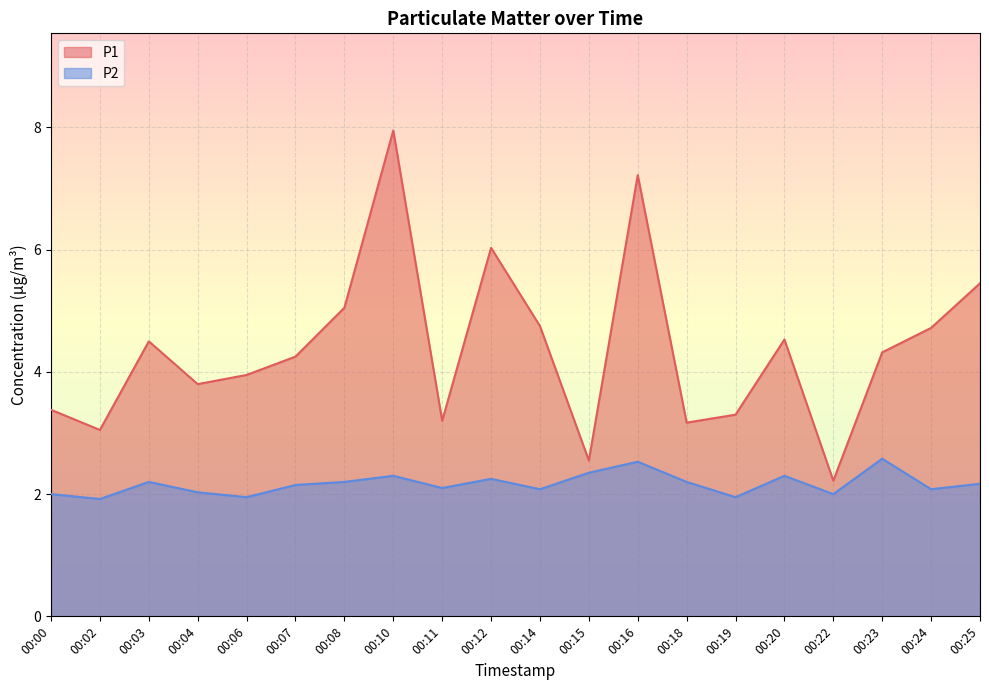

At which category does the chart reach its peak across all series?

00:10